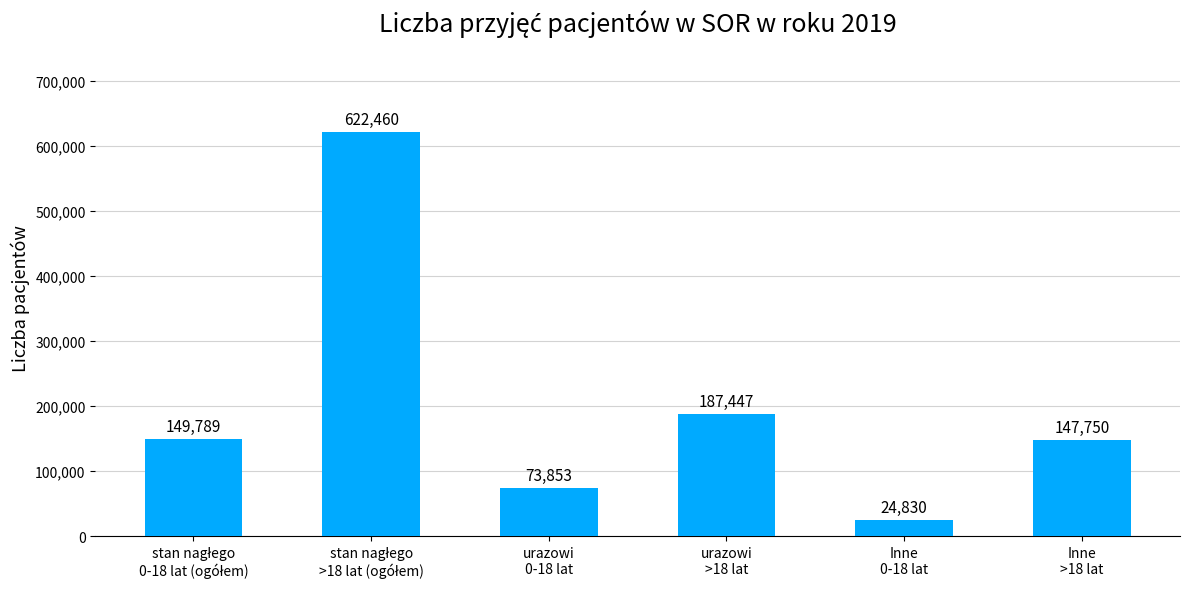

What is the maximum value shown in the chart?

622460